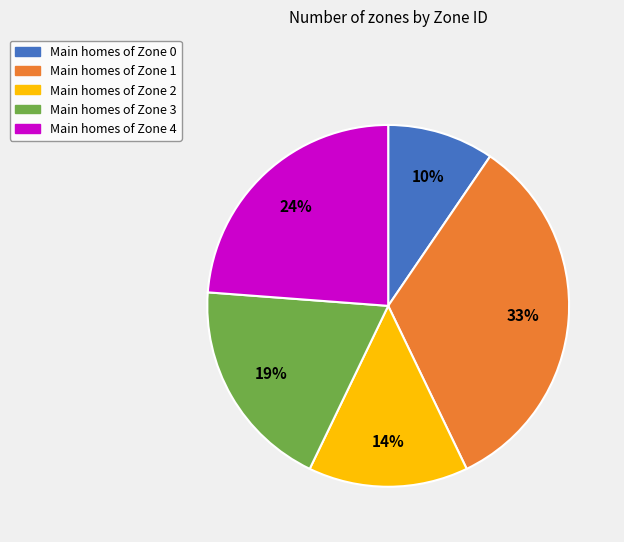

Is there a majority slice in this chart?

No